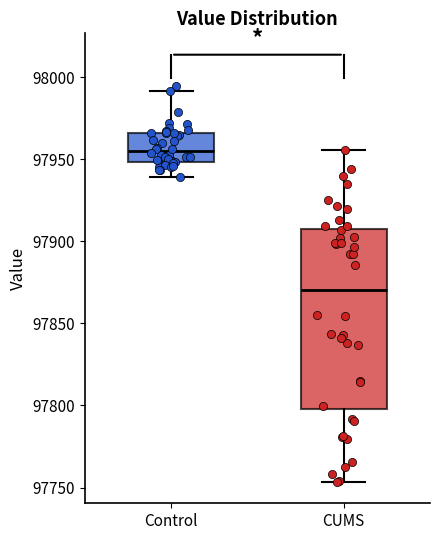

Reading left to right, read every box against the y-axis: the position of its median line, the range the box covers, and the ends of its whiskers. The values are not printed on the chart, so give them approximately, as read against the axis.

Control: median 97955, box 97950 to 97965, whiskers 97940 to 97990
CUMS: median 97875, box 97840 to 97915, whiskers 97755 to 97955